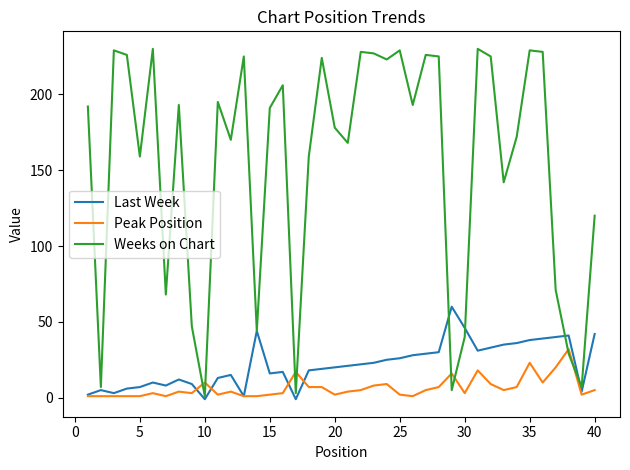

What is the maximum value for Last Week?

60